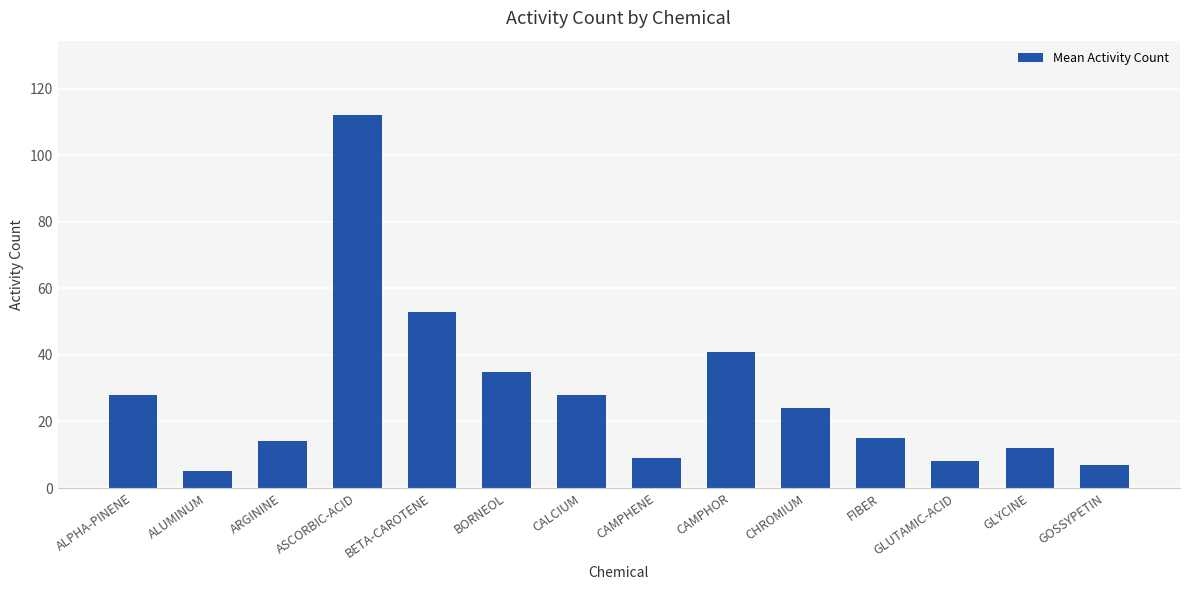

Reading left to right, extract all data points from this chart.

ALPHA-PINENE=28	ALUMINUM=5	ARGININE=14	ASCORBIC-ACID=112	BETA-CAROTENE=53	BORNEOL=35	CALCIUM=28	CAMPHENE=9	CAMPHOR=41	CHROMIUM=24	FIBER=15	GLUTAMIC-ACID=8	GLYCINE=12	GOSSYPETIN=7